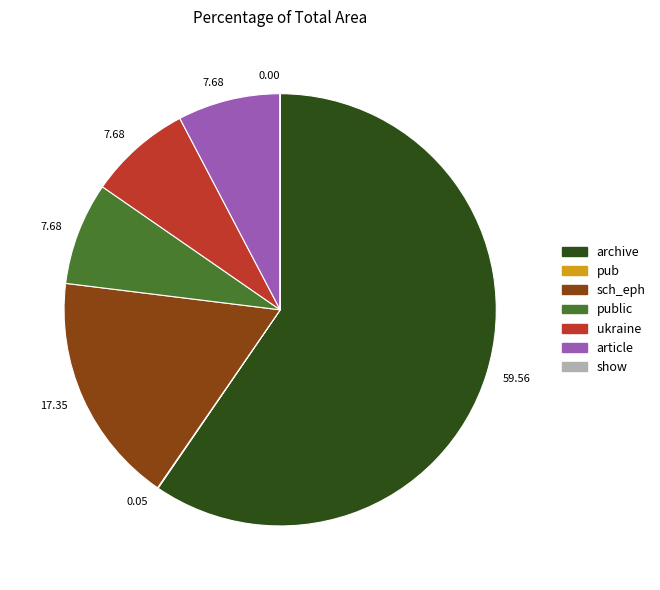

Is there a majority slice in this chart?

Yes